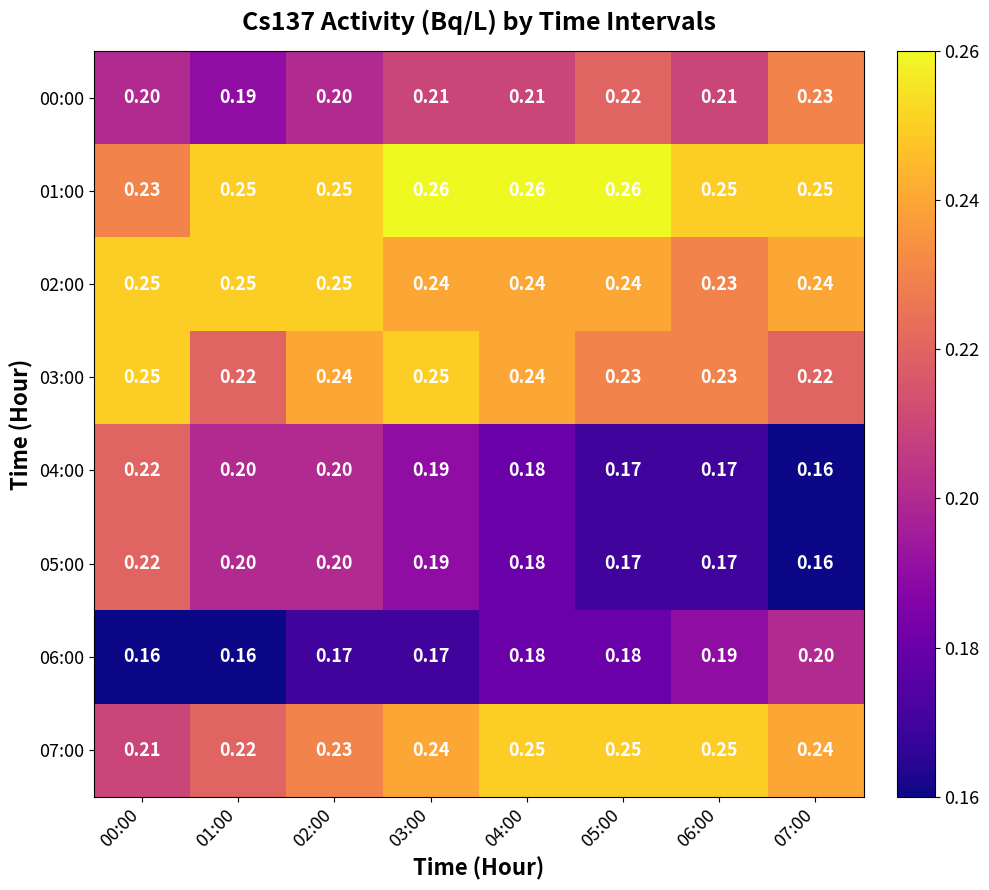

Is the value of 04:00 at 04:00 greater than the value of 02:00 at 01:00?

No